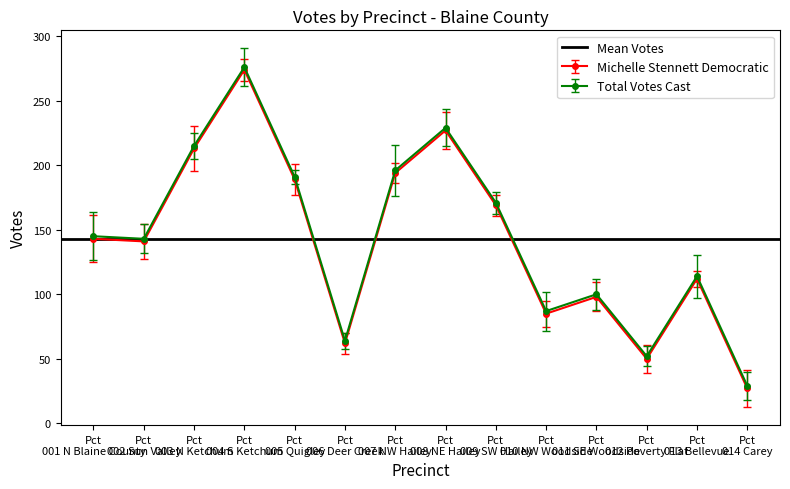

Reading left to right, transcribe all the data shown in this chart.

Michelle Stennett Democratic: 143	141	213	274	189	62	194	227	169	85	98	50	112	27
Total Votes Cast: 145	143	215	276	191	64	196	229	171	87	100	52	114	29